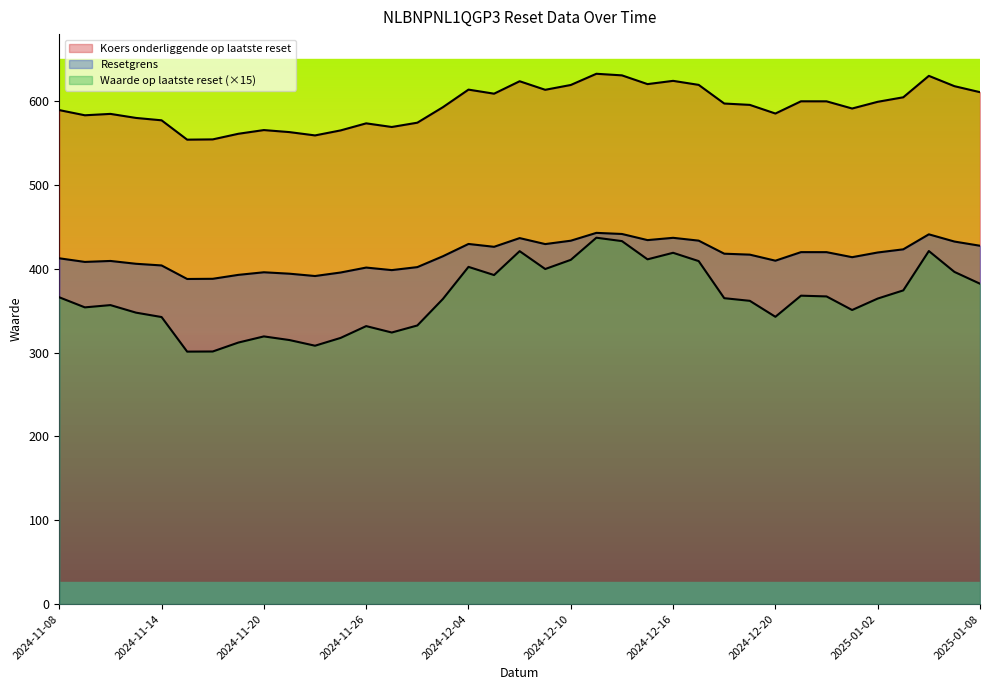

The Resetgrens series shows 668.3 at 2024-12-19. True or false?

False